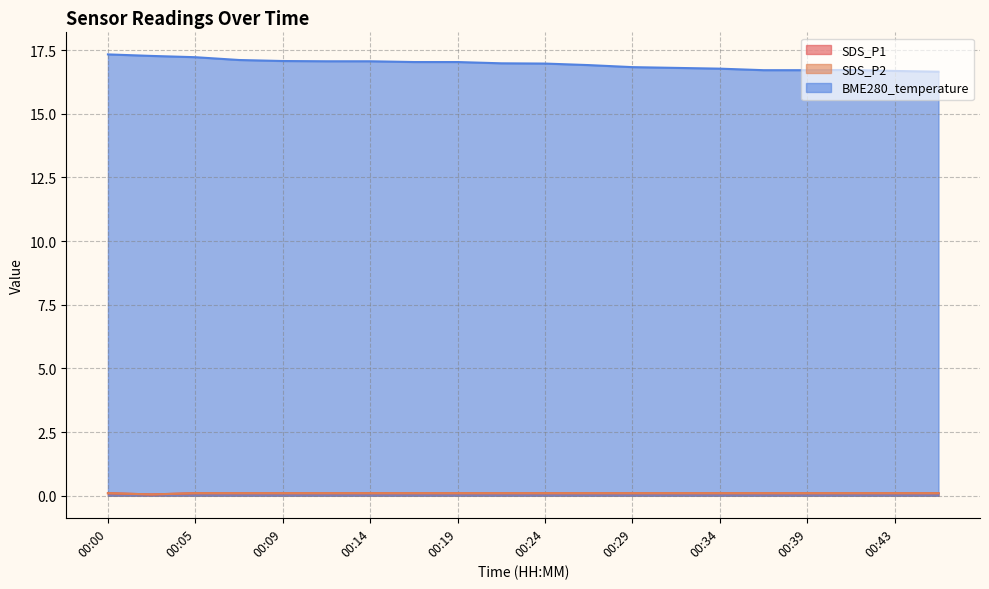

Is it true that SDS_P2 equals 0.2 at 00:46?

False